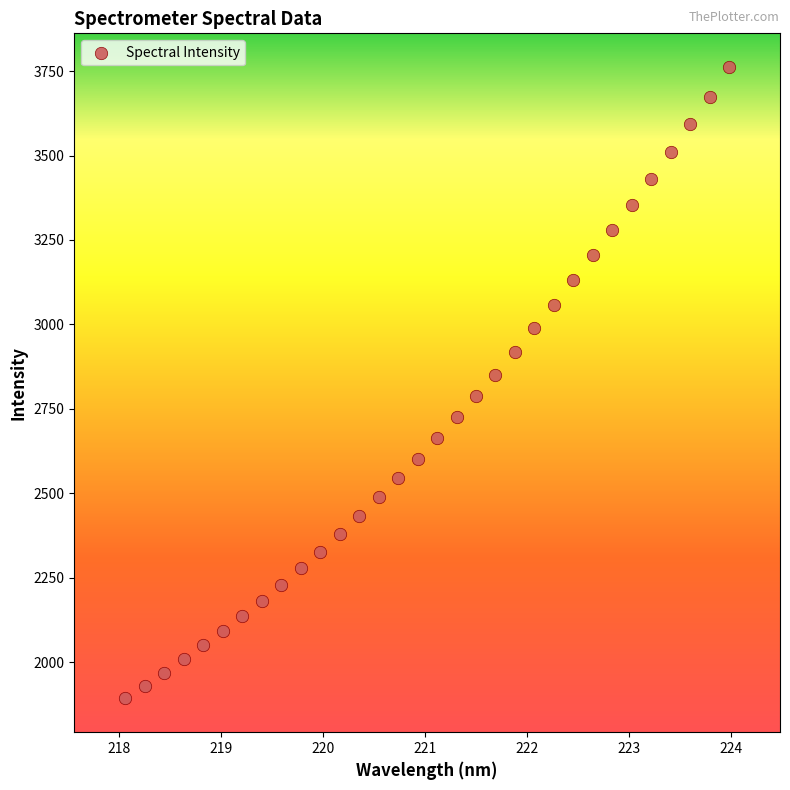

What is the range of X values (max minus min)?

5.9